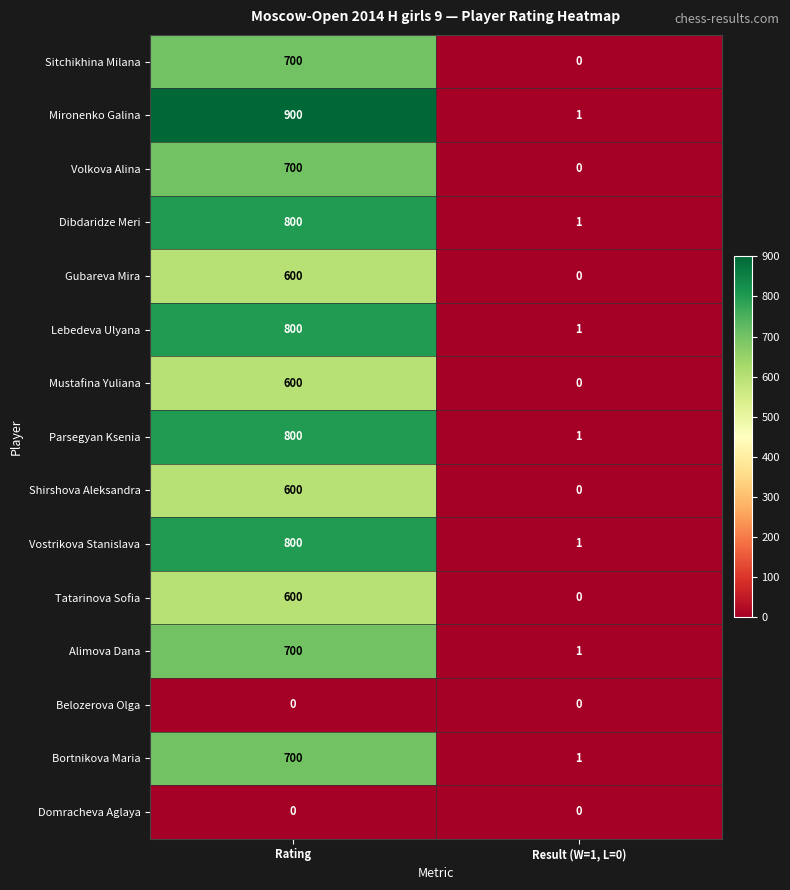

What is the total value across all series at Result (W=1, L=0)?

7